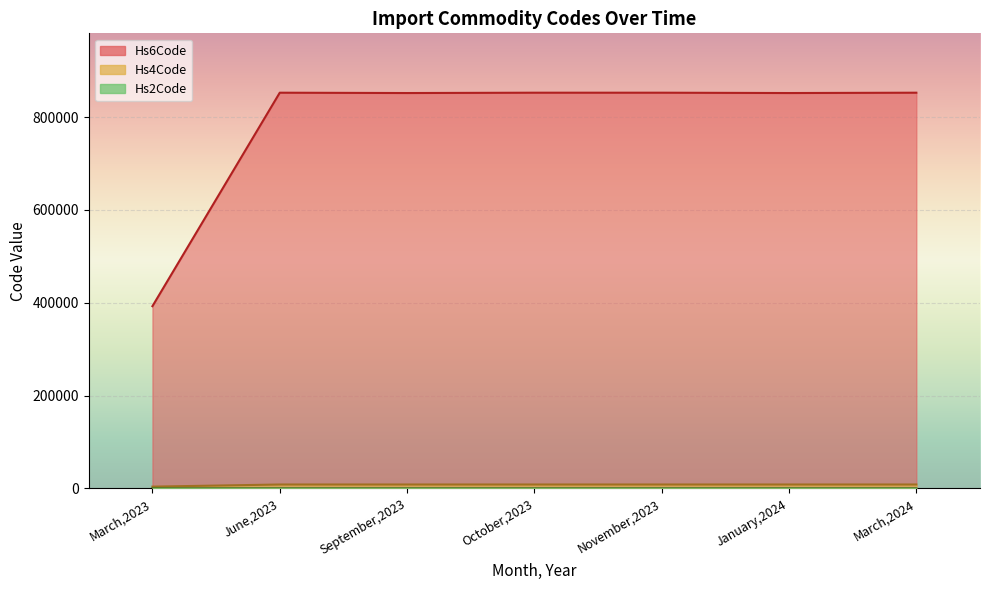

How many lines are shown in the chart?

3